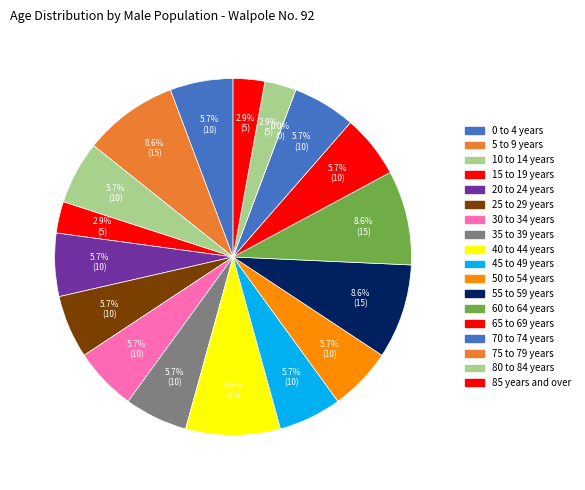

What is the change in value from 75 to 79 years to 85 years and over?

+5